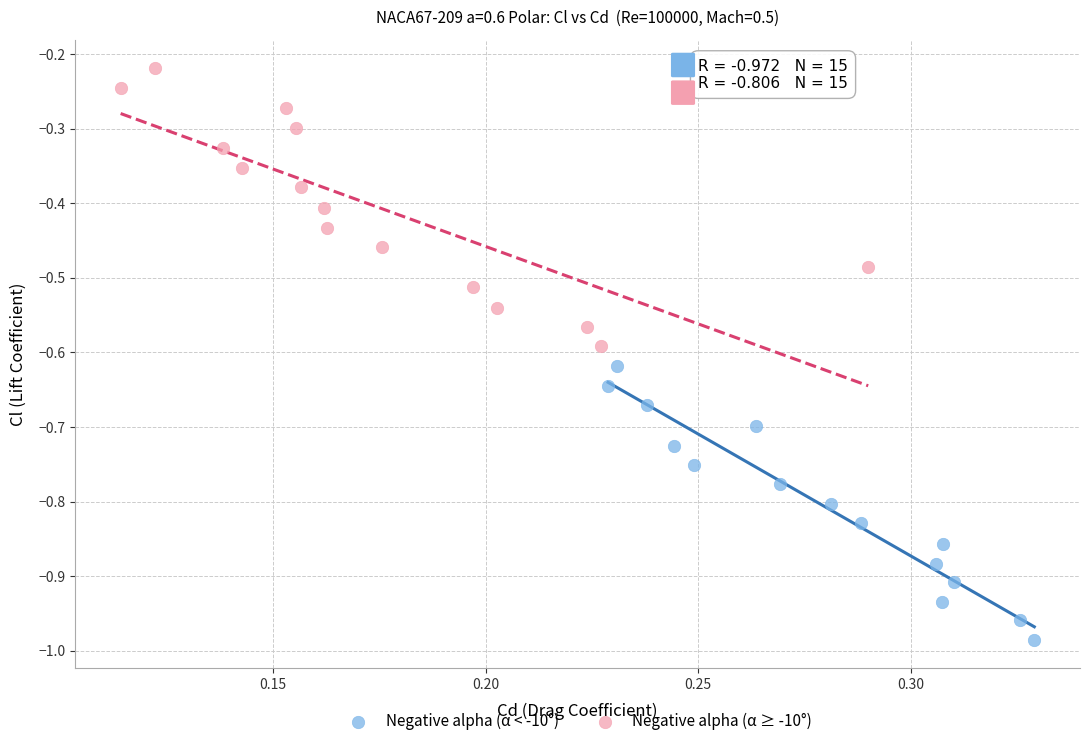

What are all the series names shown in the legend?

Negative alpha (α < -10°), Negative alpha (α ≥ -10°)